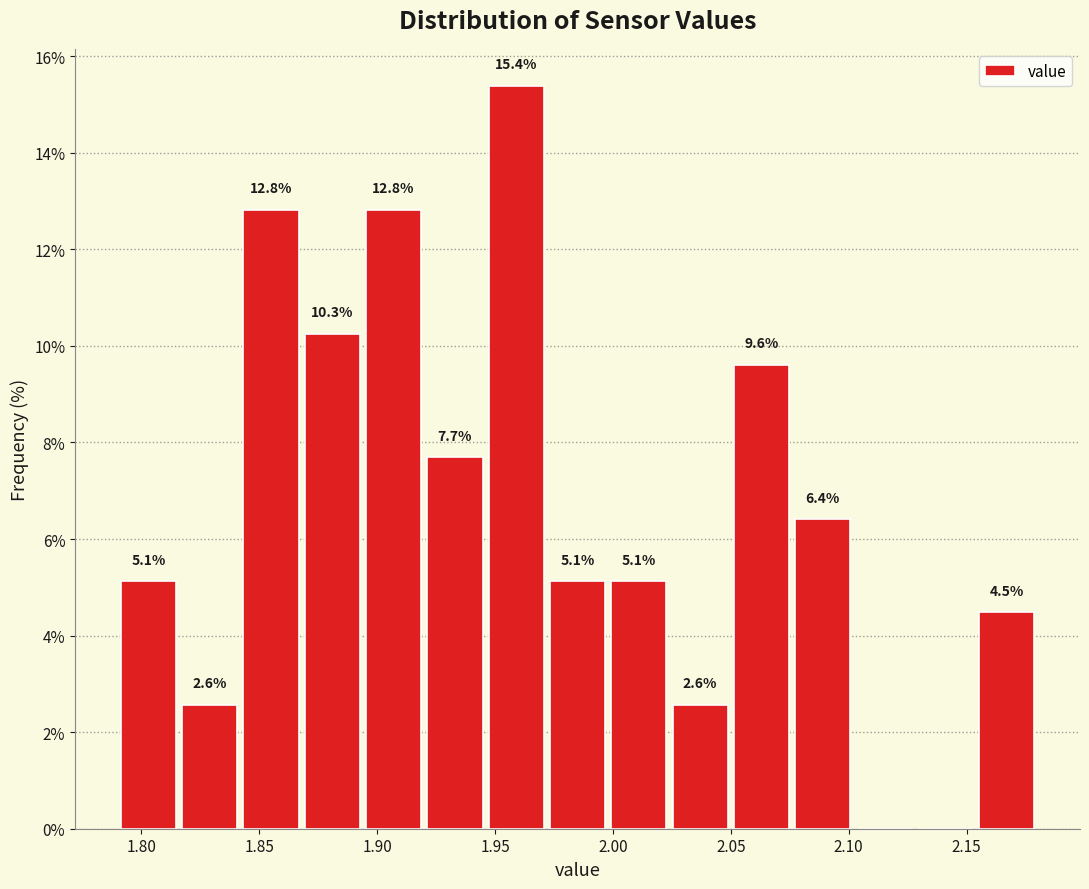

Which range on the x-axis has the tallest bar?

1.946 to 1.972